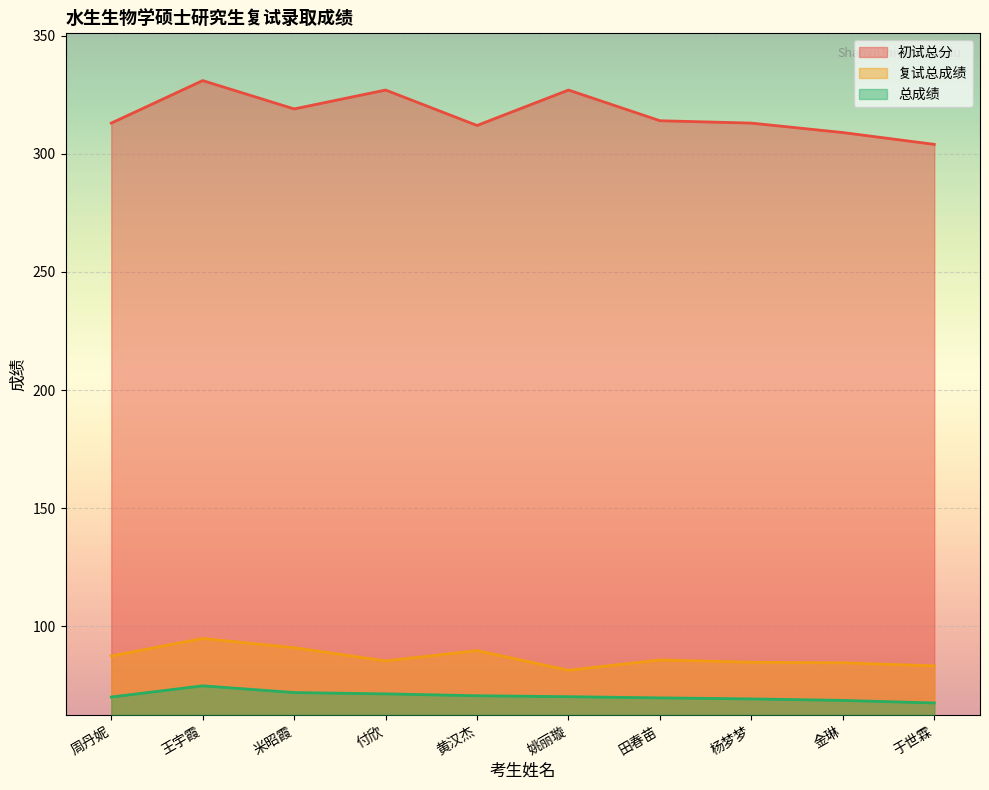

Rank the series by their maximum value, from lowest to highest.

总成绩, 复试总成绩, 初试总分